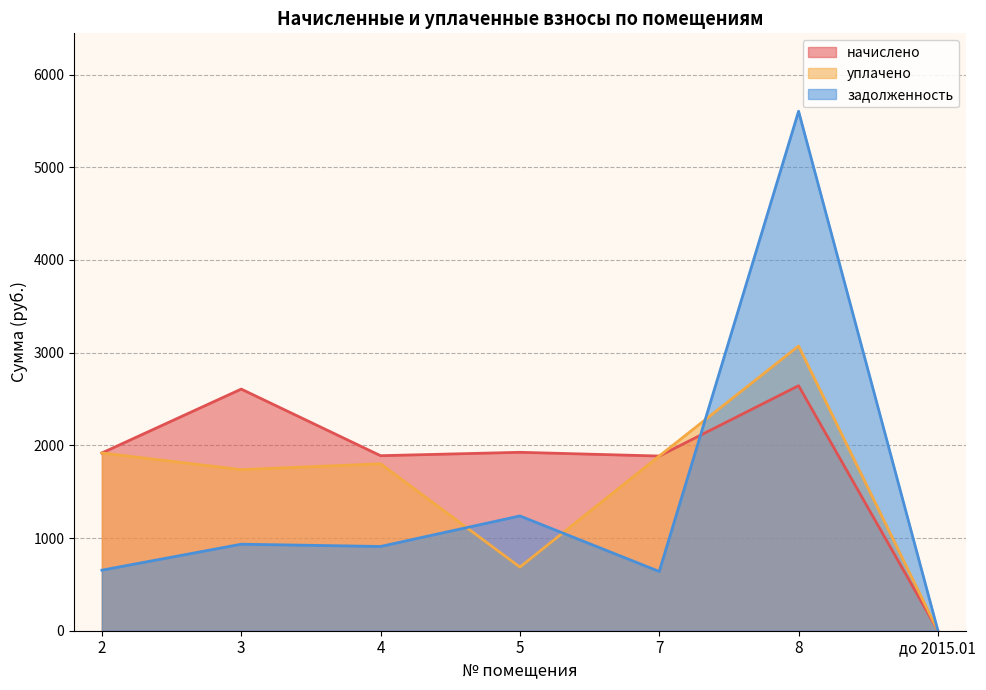

Rank the series by their average value, from lowest to highest.

задолженность, уплачено, начислено